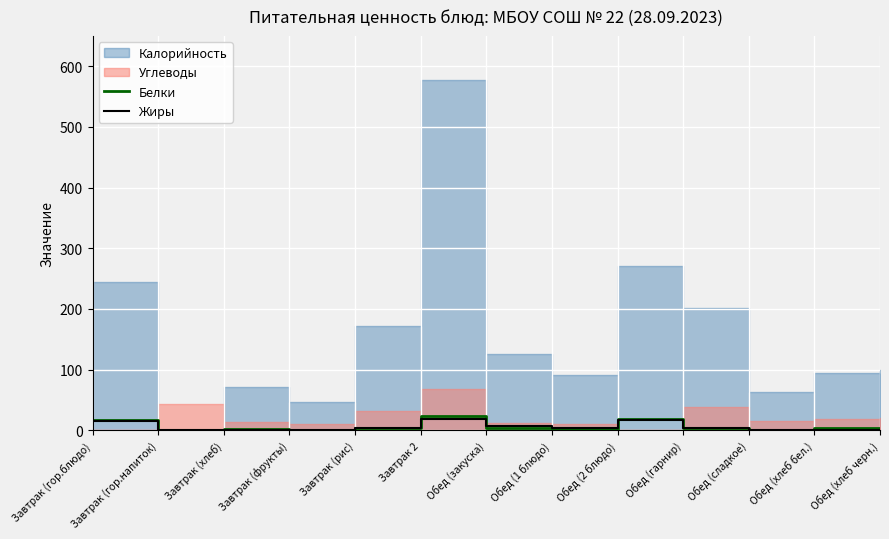

What is the average value of the Белки series?

6